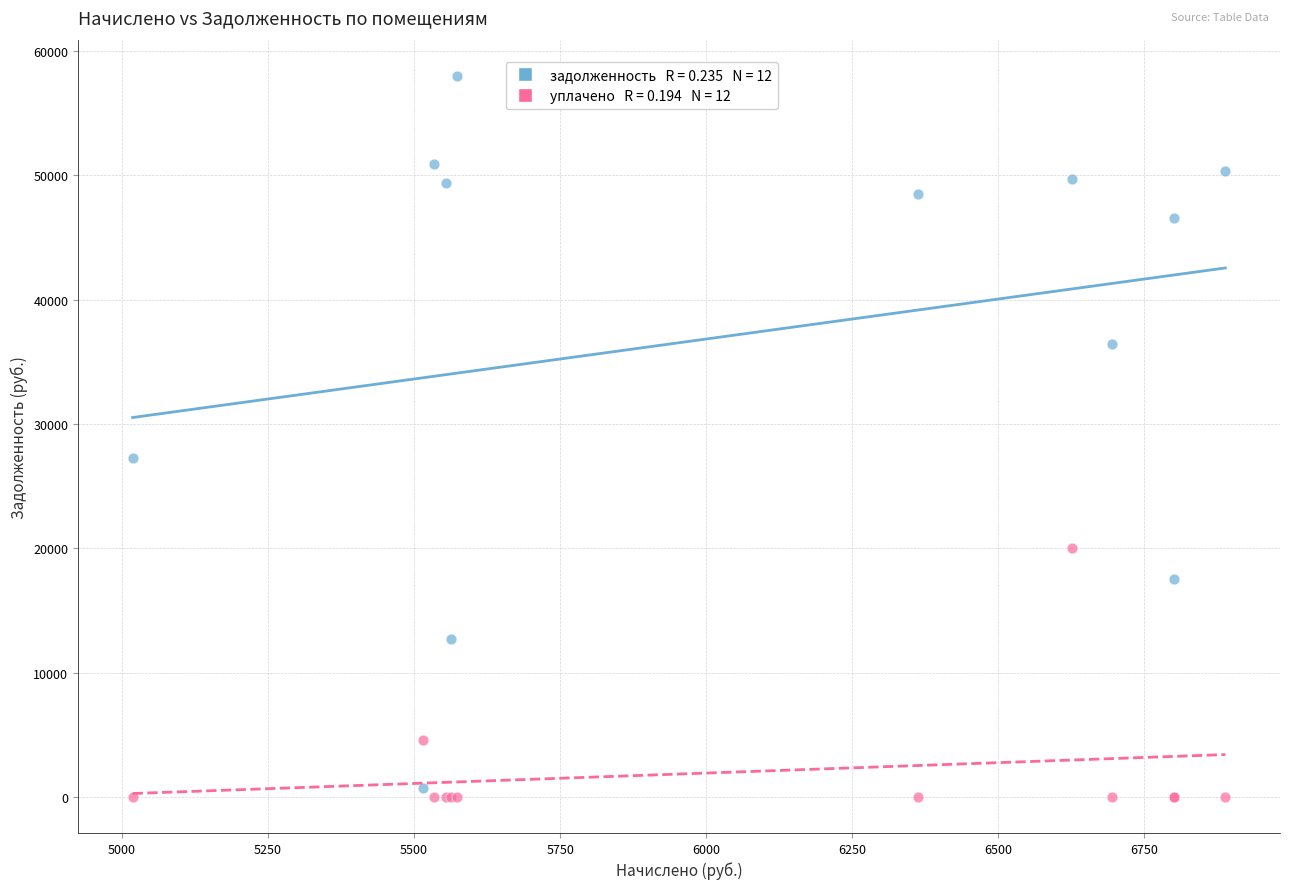

Across all series, what Y value is closest to 29013?

27268.8